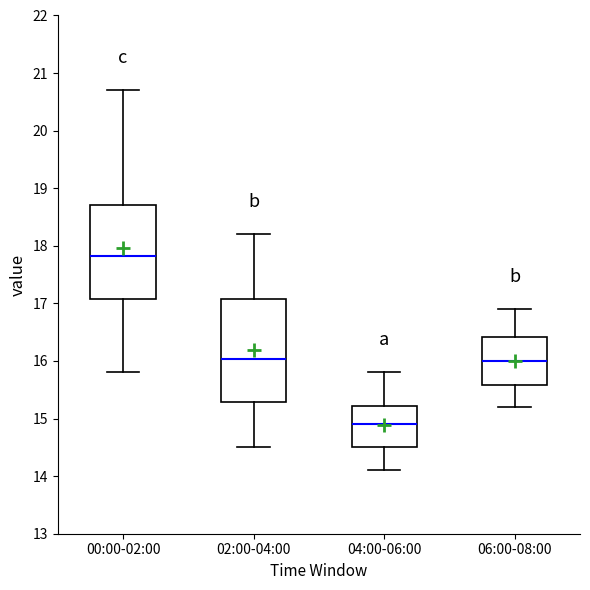

Reading left to right, transcribe this box plot: for each box, give where its median line is, the range the box spans, and where its two whiskers end, as read against the y-axis. The values are not printed on the chart, so give them approximately, as read against the axis.

00:00-02:00: median 17.8, box 17.1 to 18.7, whiskers 15.8 to 20.7
02:00-04:00: median 16.0, box 15.3 to 17.1, whiskers 14.5 to 18.2
04:00-06:00: median 14.9, box 14.5 to 15.2, whiskers 14.1 to 15.8
06:00-08:00: median 16.0, box 15.6 to 16.4, whiskers 15.2 to 16.9